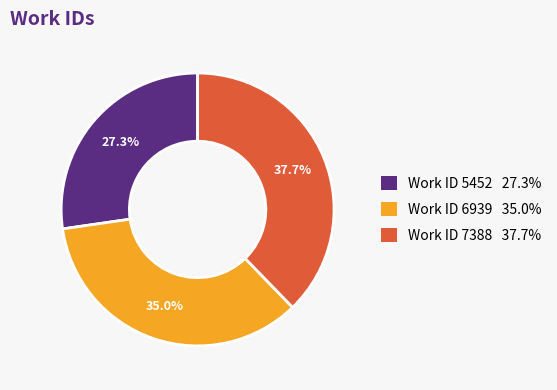

How many slices are in this pie chart?

3